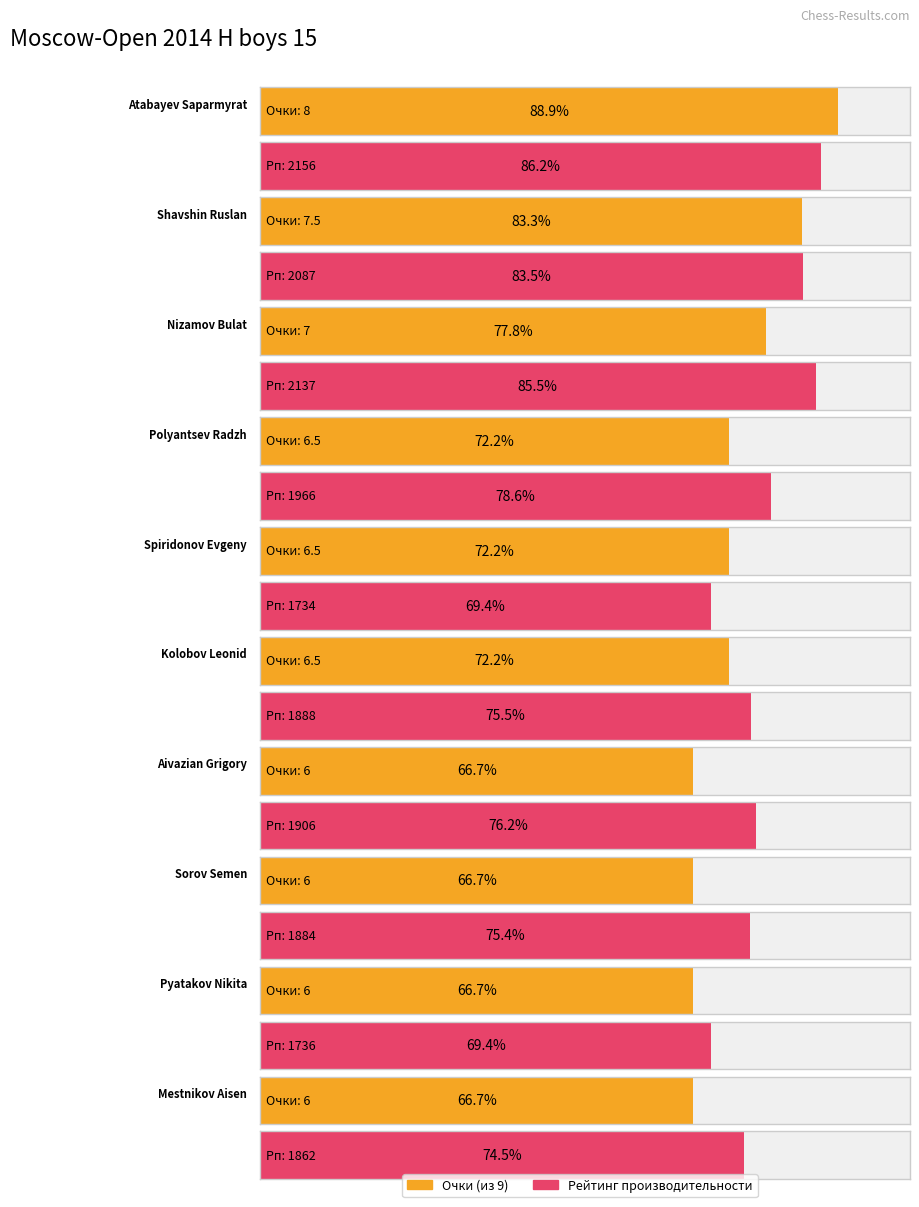

Read the Рп value at Sorov Semen.

1884.0